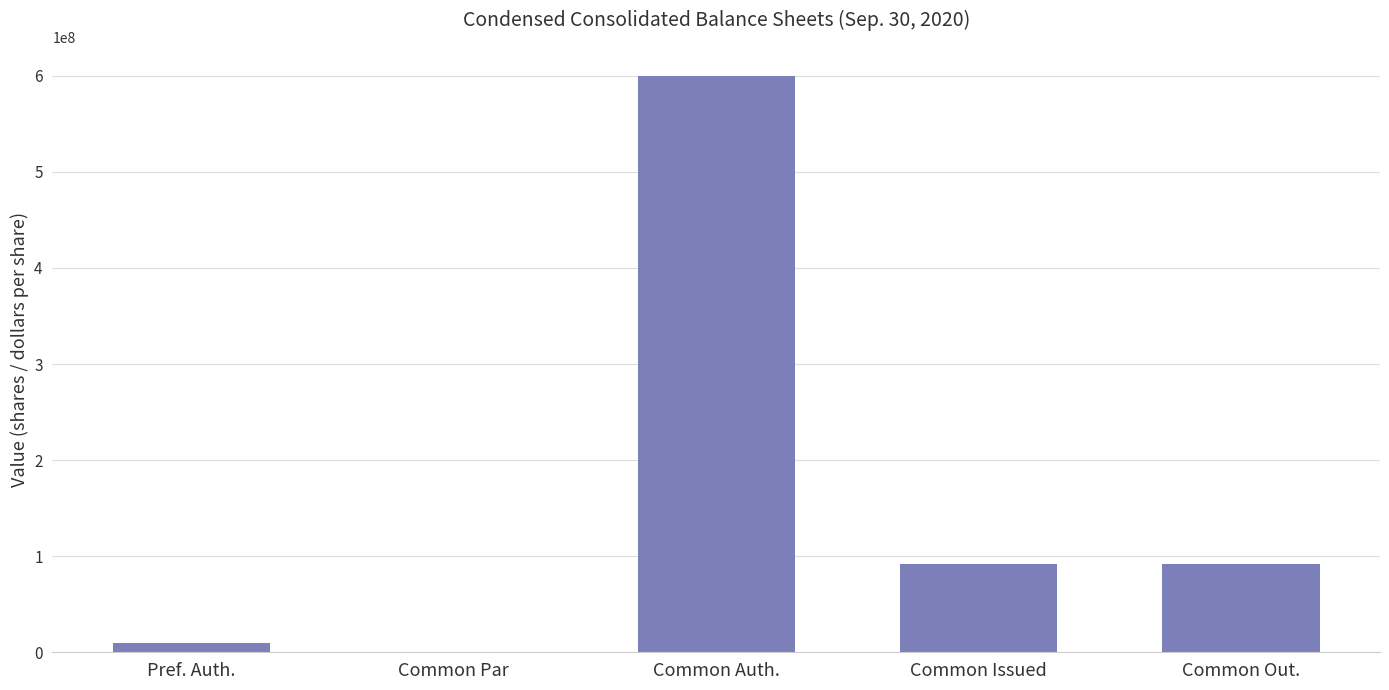

Count the number of categories in the chart.

5